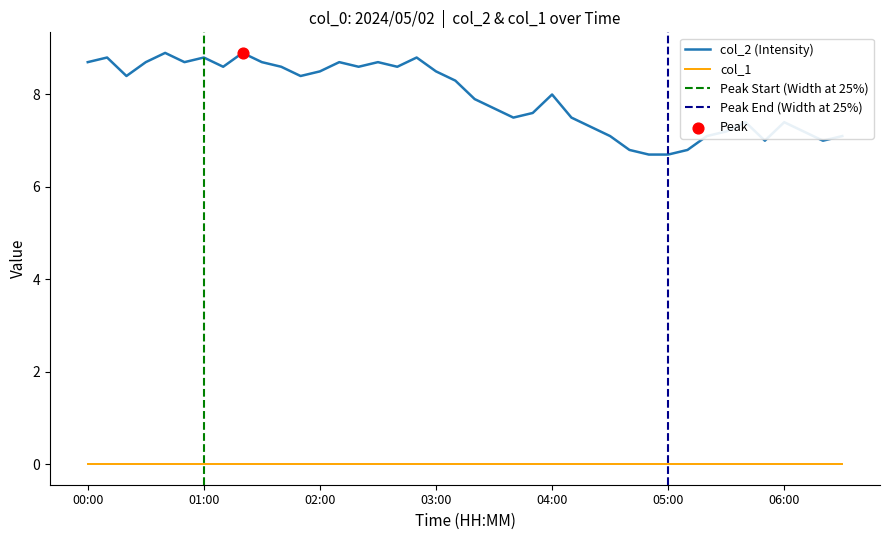

Which has a higher value, 02:10 or 03:50?

02:10